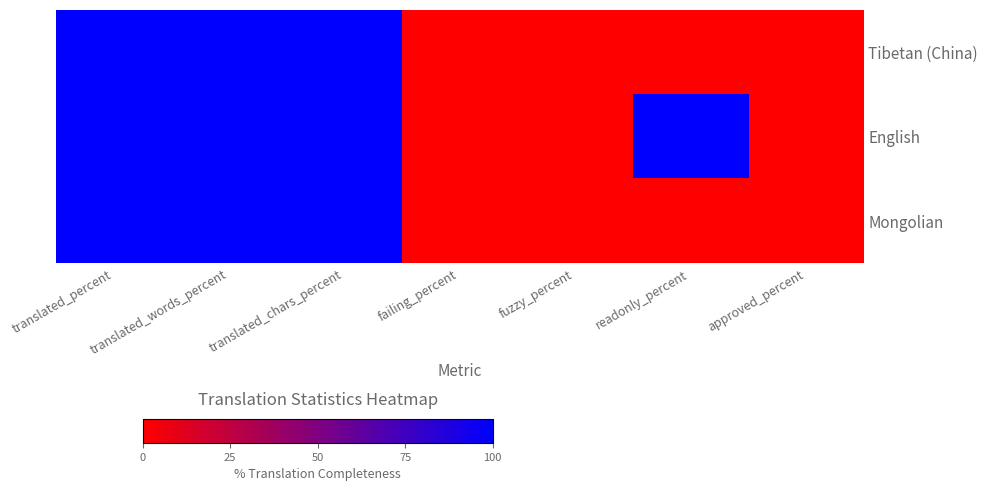

Which has a higher value, failing_percent or fuzzy_percent?

failing_percent